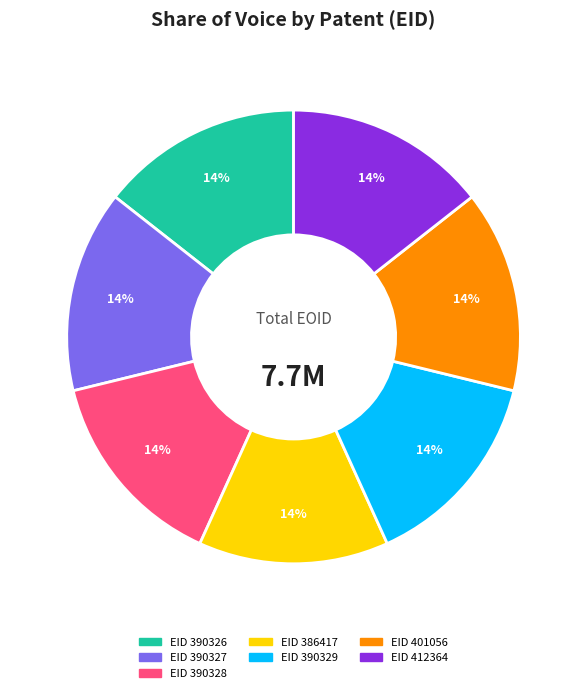

Is there any slice that represents more than half of the pie?

No